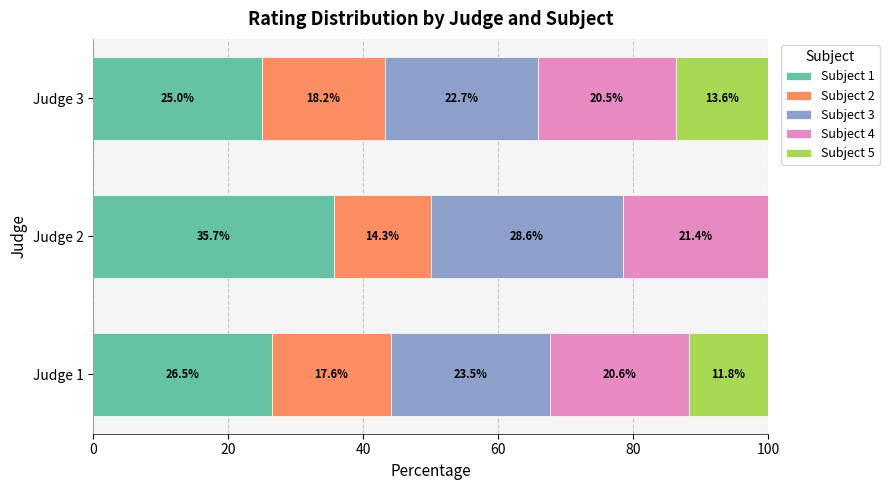

Count the number of data series in this chart.

5